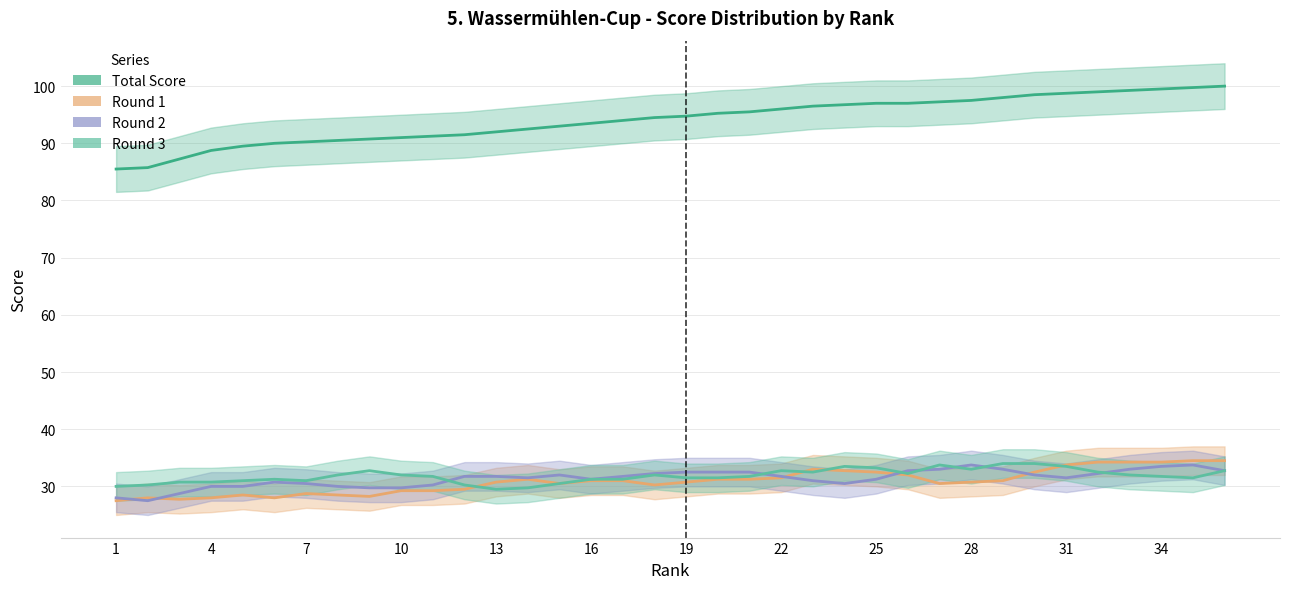

What is the difference between the maximum and second lowest values in the Round 2 series?

5.8